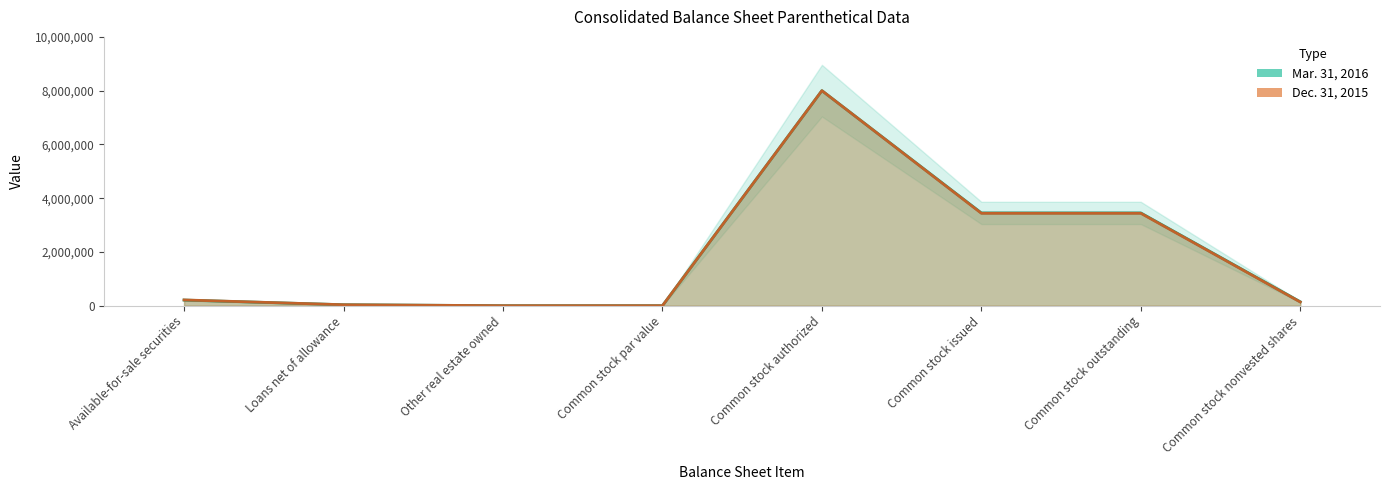

Is it true that Mar. 31, 2016 line equals 12494074 at Common stock authorized?

False